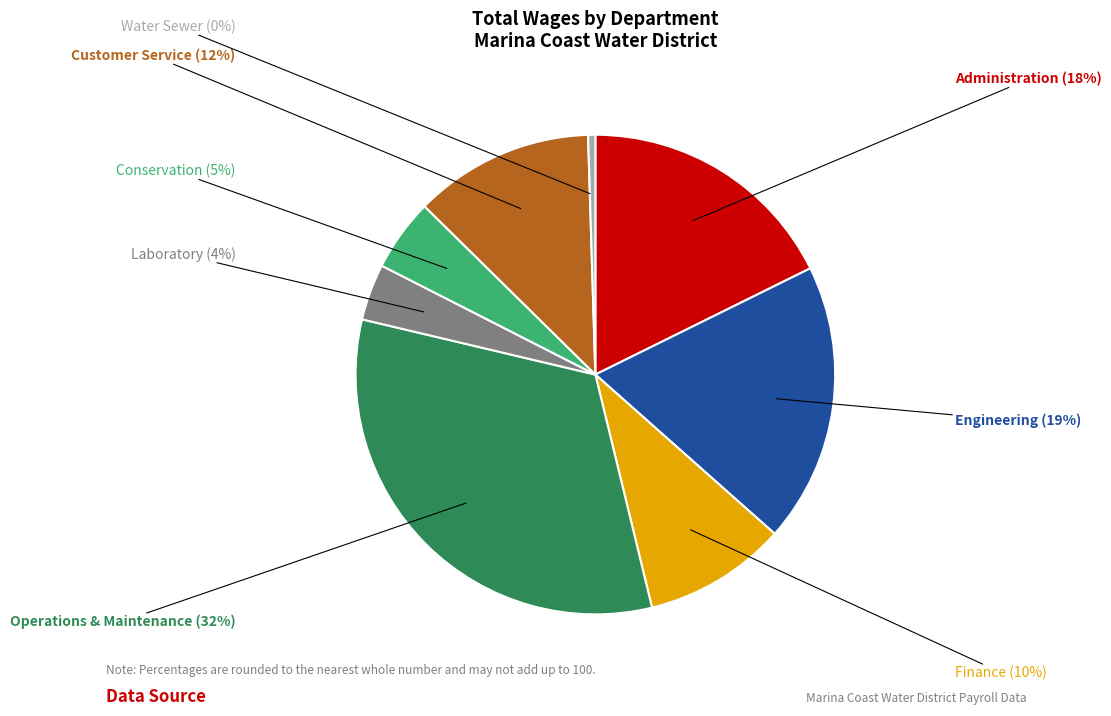

Is there a majority slice in this chart?

No